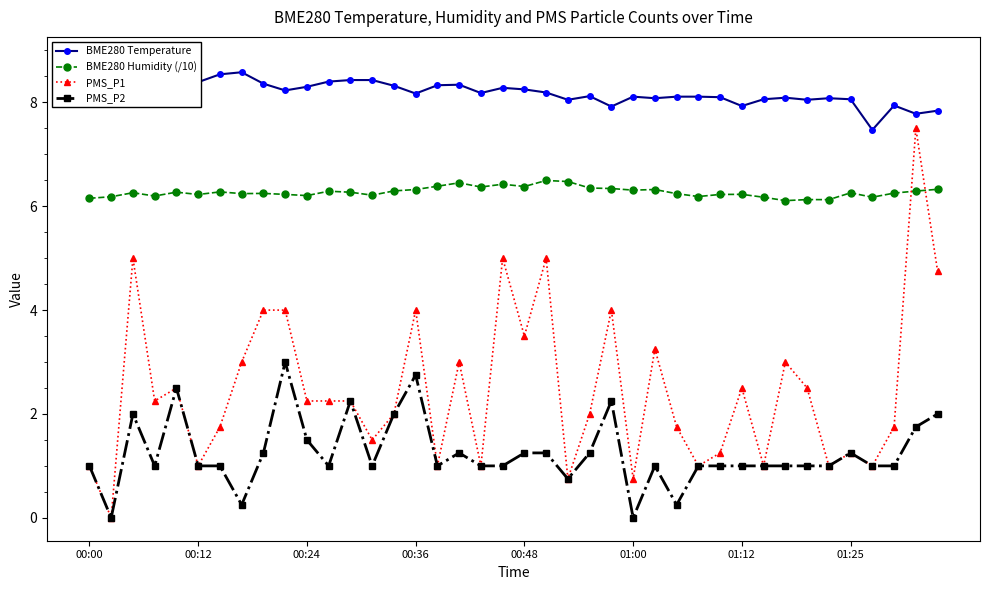

What is the value of the BME280 Humidity (/10) point at the 7th from the left?

6.3